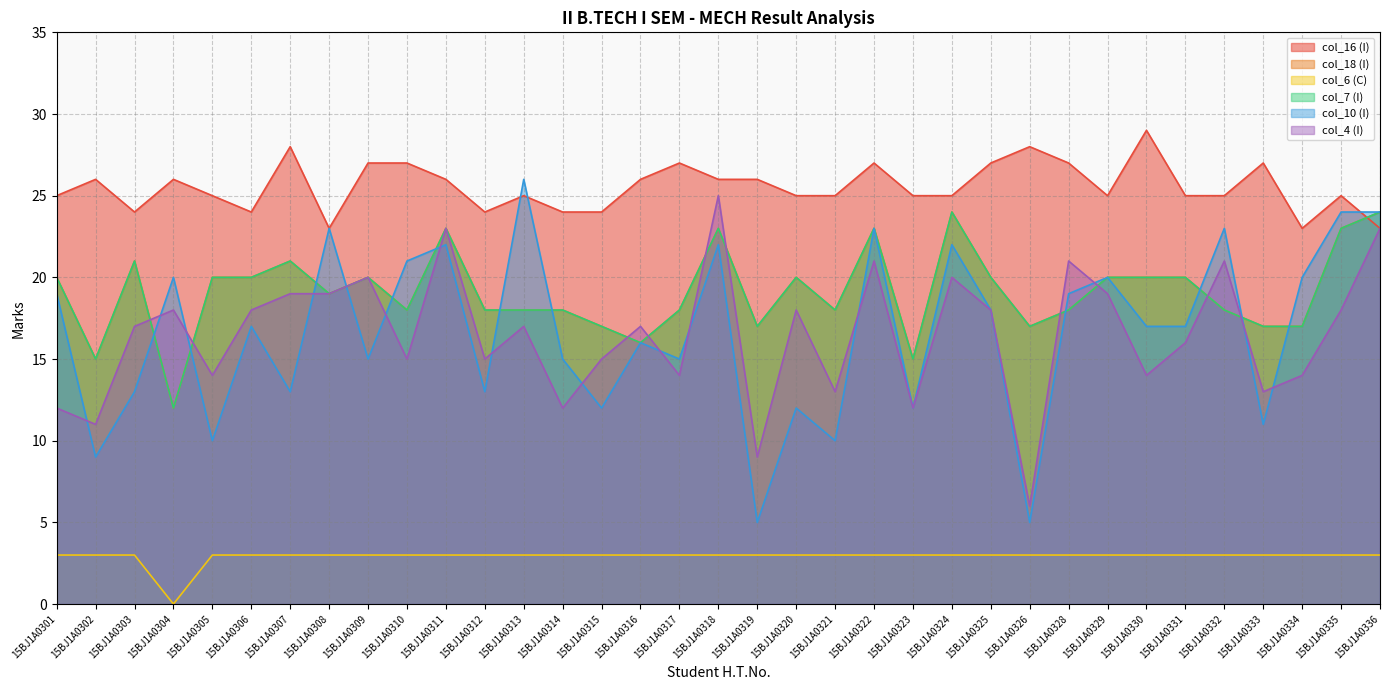

Reading right to left, transcribe all the data shown in this chart.

col_16 (I): 23	25	23	27	25	25	29	25	27	28	27	25	25	27	25	25	26	26	27	26	24	24	25	24	26	27	27	23	28	24	25	26	24	26	25
col_18 (I): 24	23	17	17	18	20	20	20	18	17	20	24	15	23	18	20	17	23	18	16	17	18	18	18	23	18	20	19	21	20	20	12	21	15	20
col_6 (C): 3	3	3	3	3	3	3	3	3	3	3	3	3	3	3	3	3	3	3	3	3	3	3	3	3	3	3	3	3	3	3	0	3	3	3
col_7 (I): 24	23	17	17	18	20	20	20	18	17	20	24	15	23	18	20	17	23	18	16	17	18	18	18	23	18	20	19	21	20	20	12	21	15	20
col_10 (I): 24	24	20	11	23	17	17	20	19	5	18	22	12	23	10	12	5	22	15	16	12	15	26	13	22	21	15	23	13	17	10	20	13	9	19
col_4 (I): 23	18	14	13	21	16	14	19	21	6	18	20	12	21	13	18	9	25	14	17	15	12	17	15	23	15	20	19	19	18	14	18	17	11	12